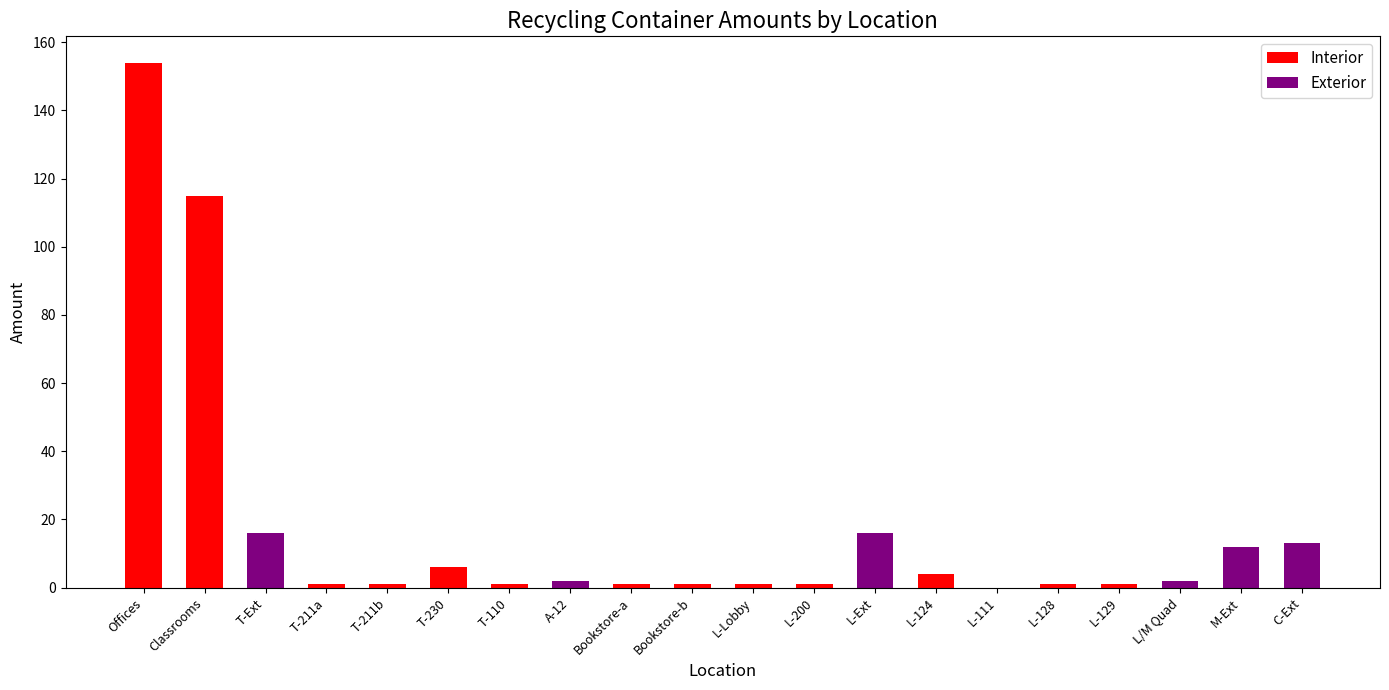

List the labels in order of Exterior value, smallest first.

Offices, Classrooms, T-211a, T-211b, T-230, T-110, Bookstore-a, Bookstore-b, L-Lobby, L-200, L-124, L-111, L-128, L-129, A-12, L/M Quad, M-Ext, C-Ext, T-Ext, L-Ext